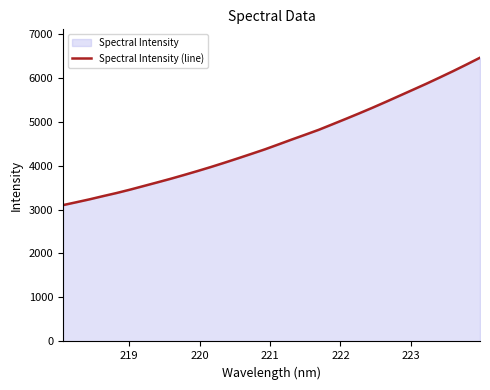

What is the greatest value displayed?

6451.8